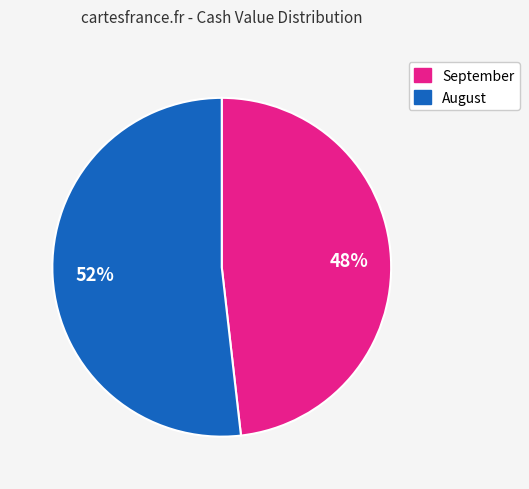

To the nearest percent, what is the average slice percentage?

50%